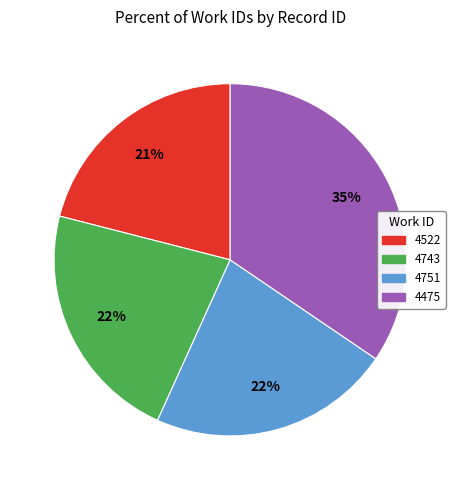

How many segments does this pie chart have?

4